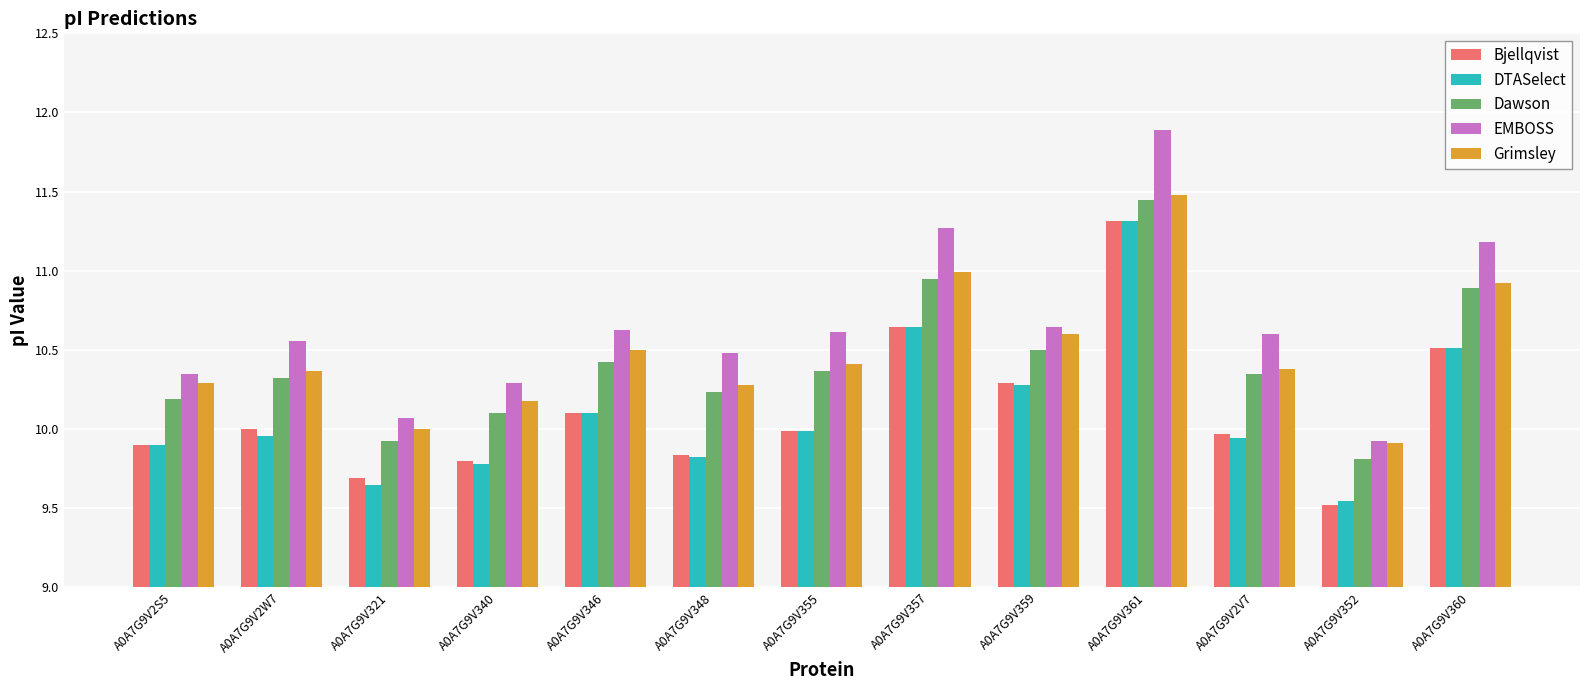

Which series has the largest total across all categories?

EMBOSS